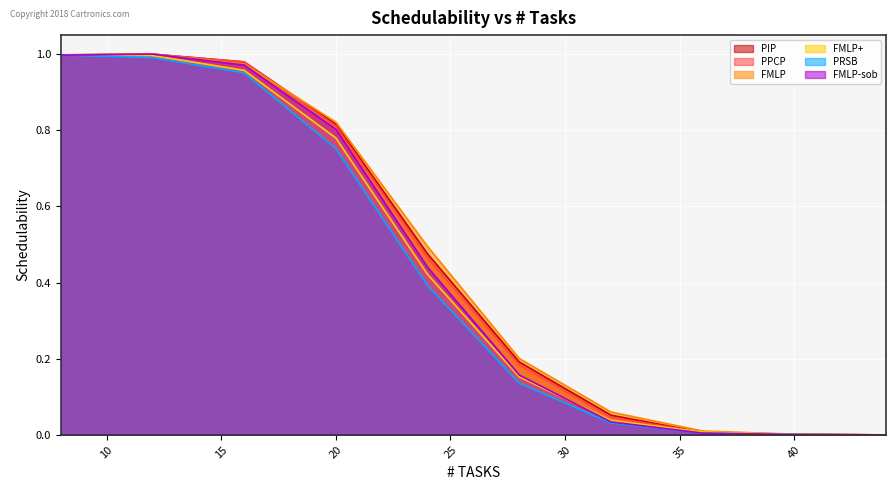

What is the highest value of the PIP series?

1.0